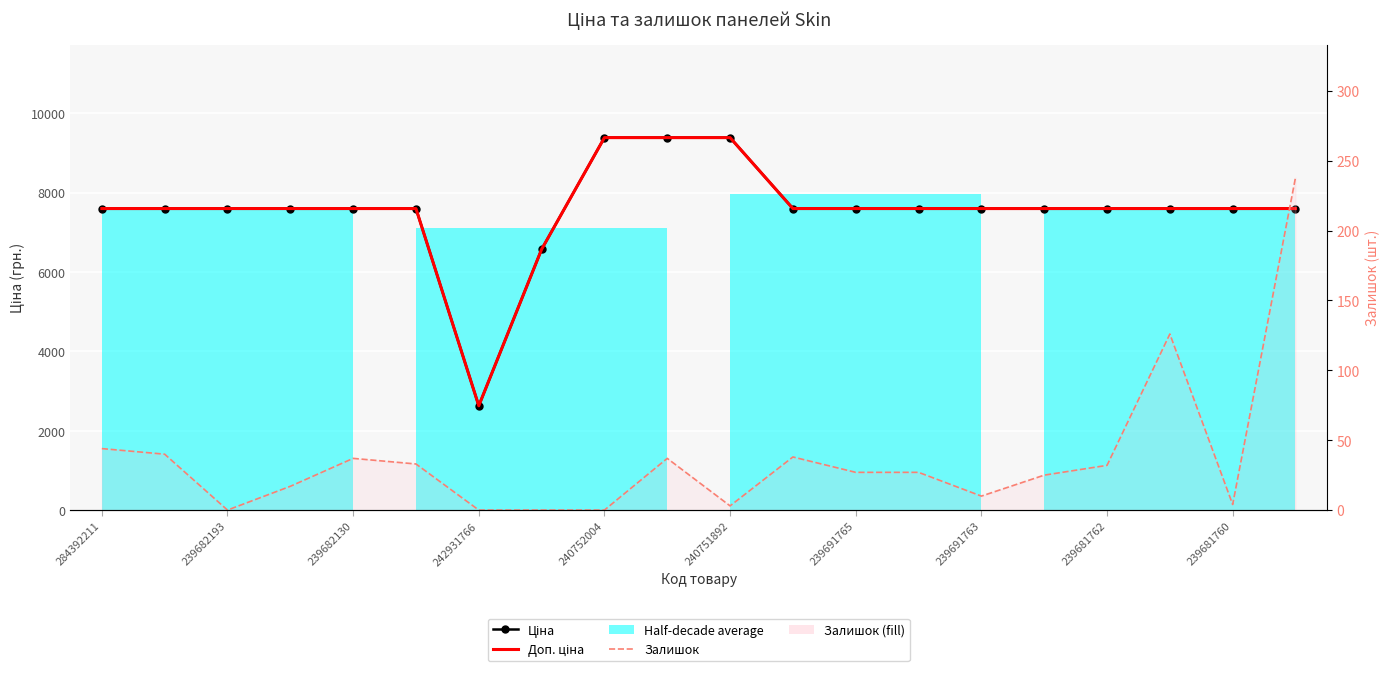

In Залишок, how many points are higher than both neighbors (excluding endpoints)?

4